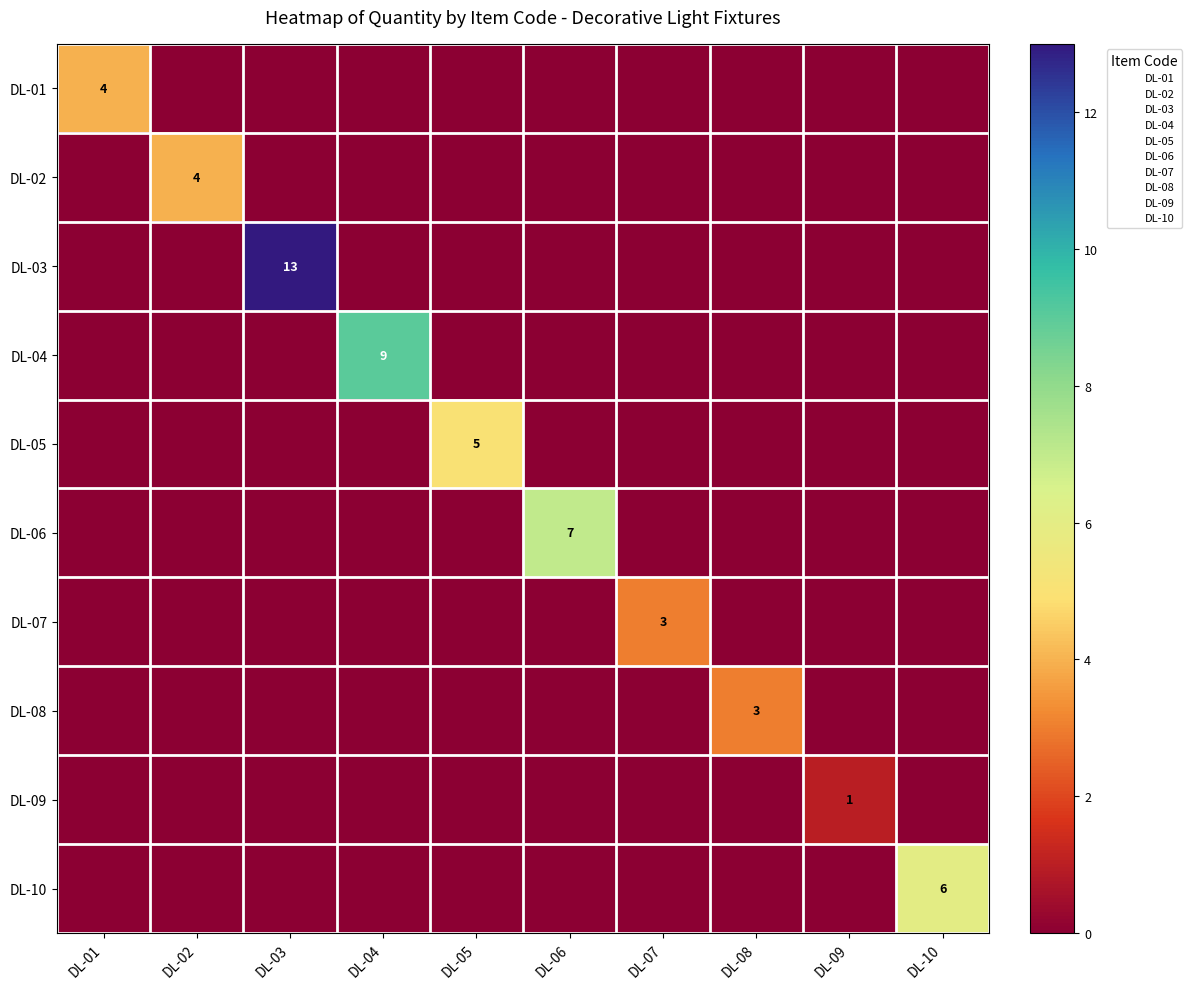

At which category is the sum across all series the highest?

DL-03